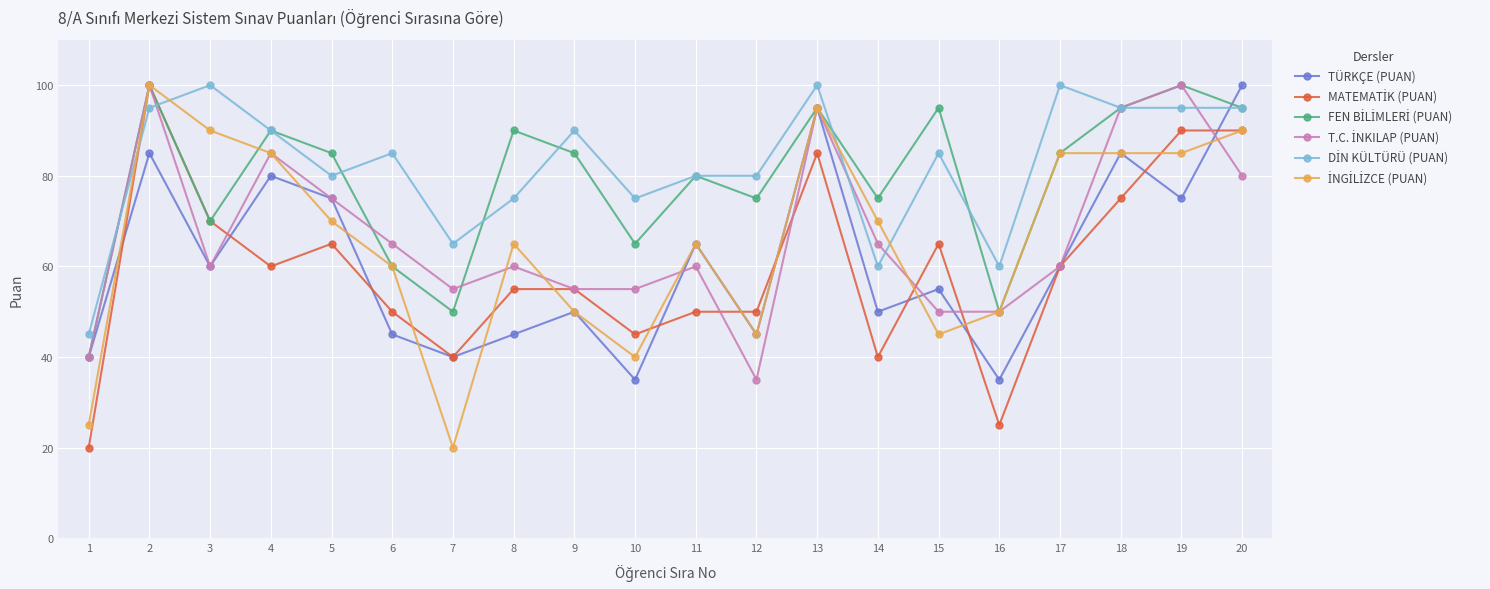

The value of TÜRKÇE (PUAN) at 5 is 41. True or false?

False